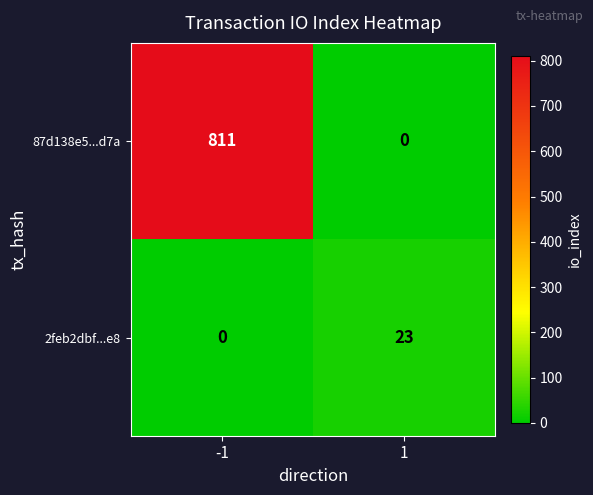

Which series has the widest spread of values?

87d138e5...d7a